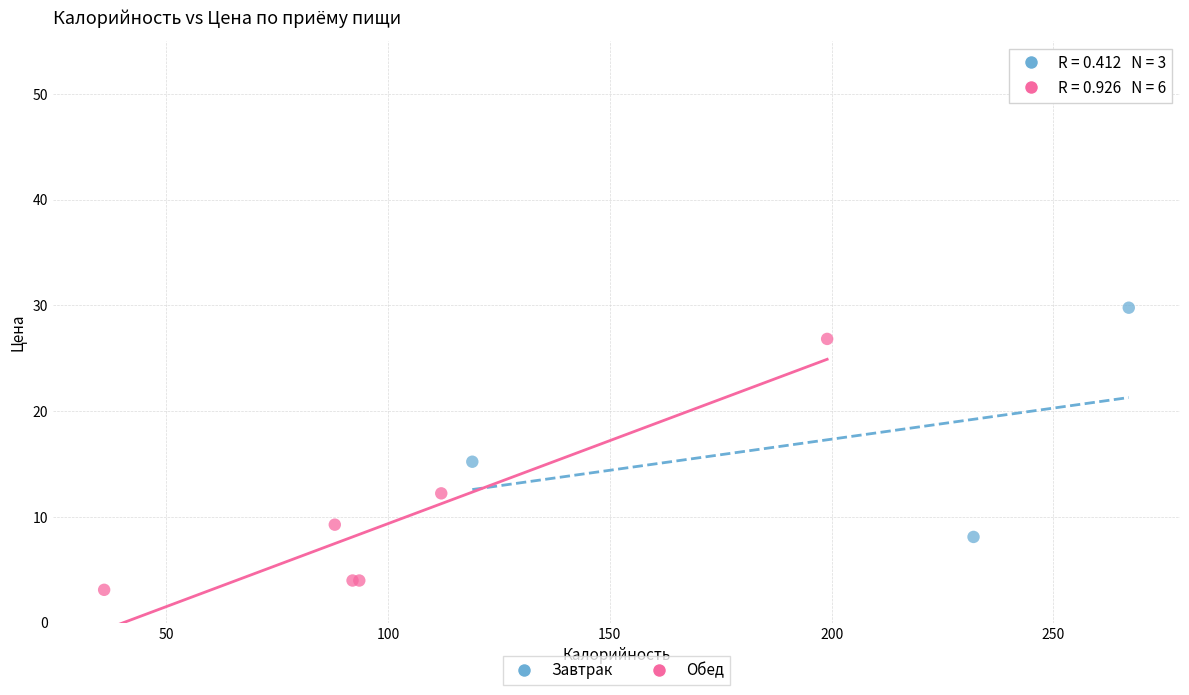

Which series reaches the minimum Y coordinate?

Обед